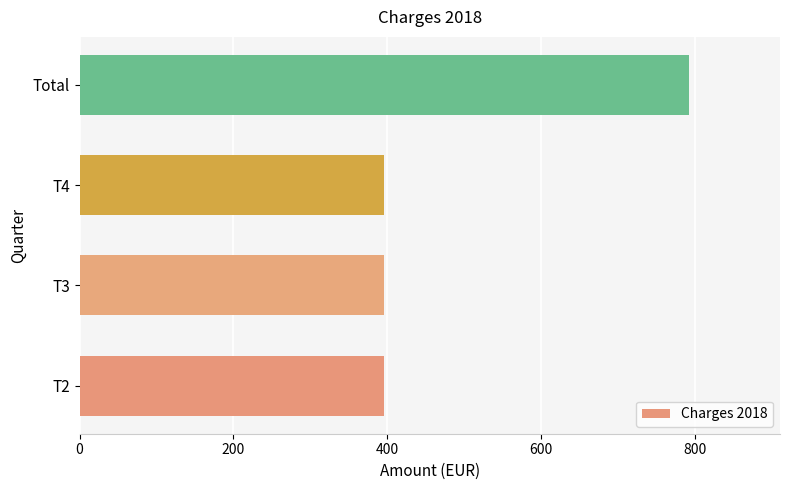

What is the ratio of the value at T4 to the value at T3?

1.0